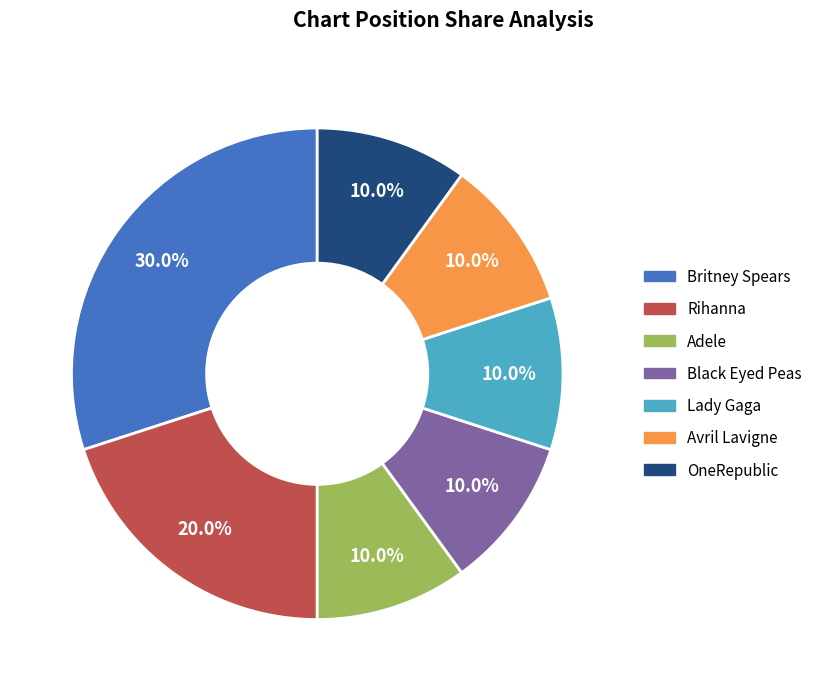

True or false: OneRepublic accounts for 10% of the total.

True